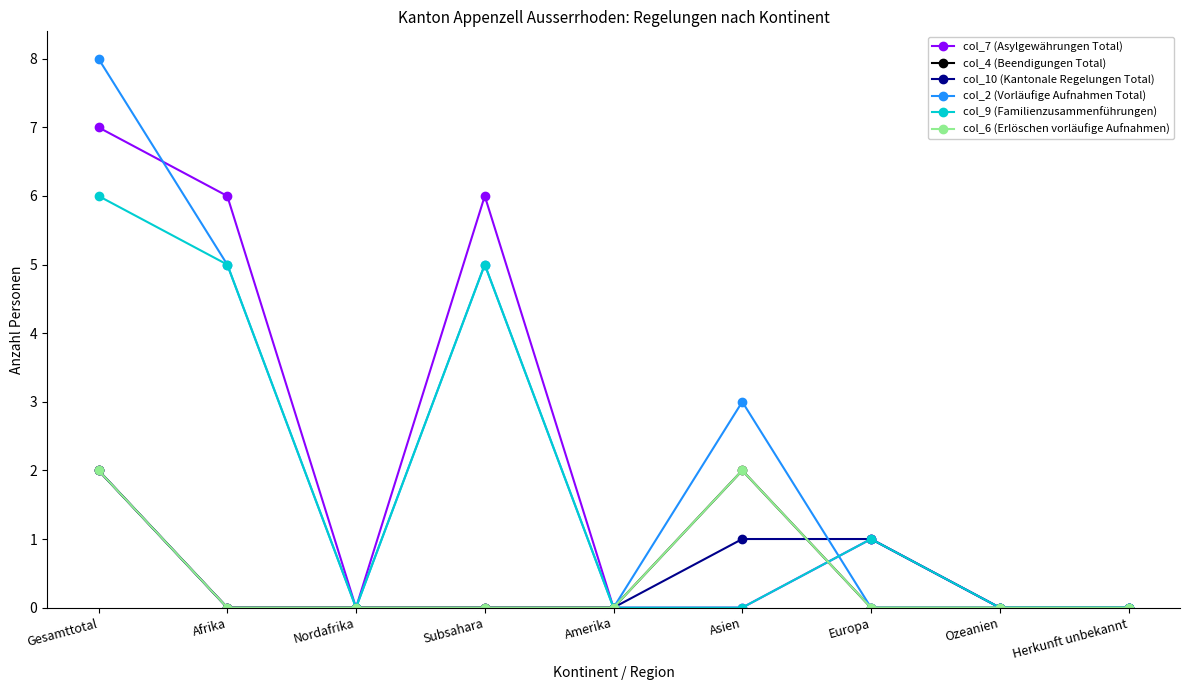

True or false: col_4 (Beendigungen Total) and col_2 (Vorläufige Aufnahmen Total) intersect in this chart.

False